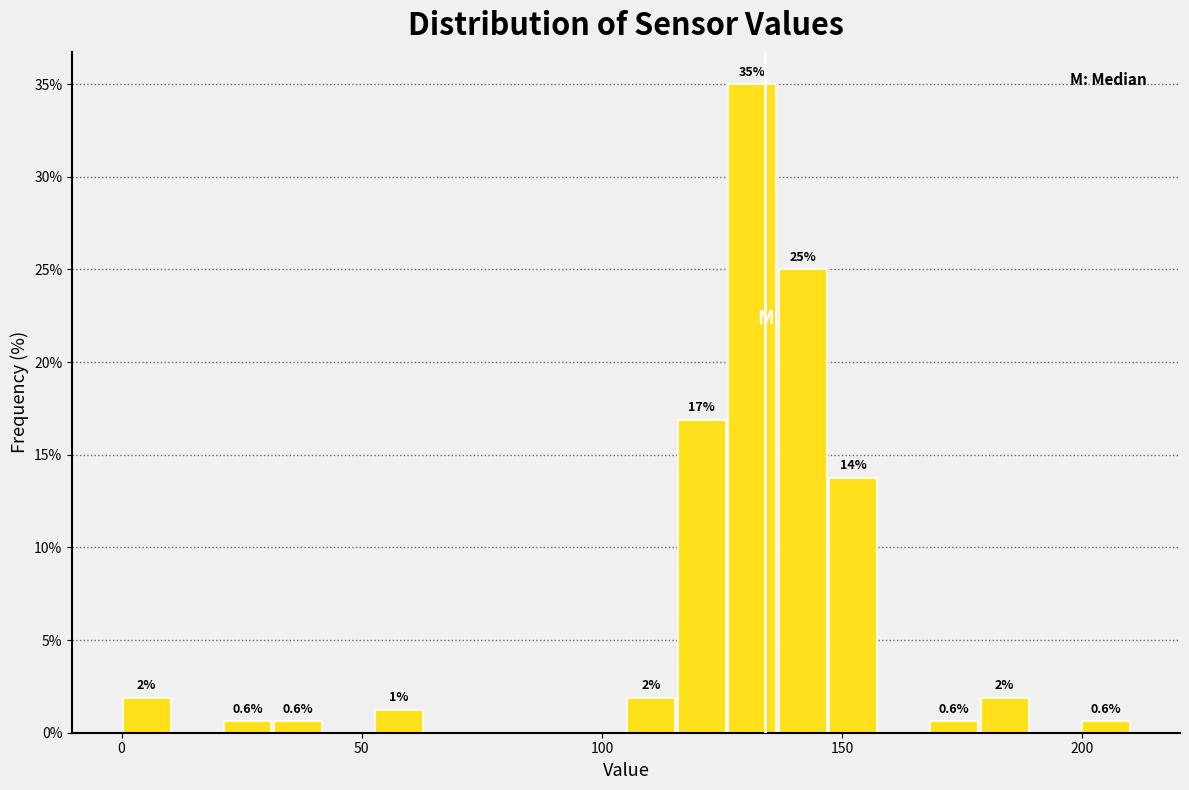

Read against the x-axis, roughly where is the centre of the tallest bar?

130